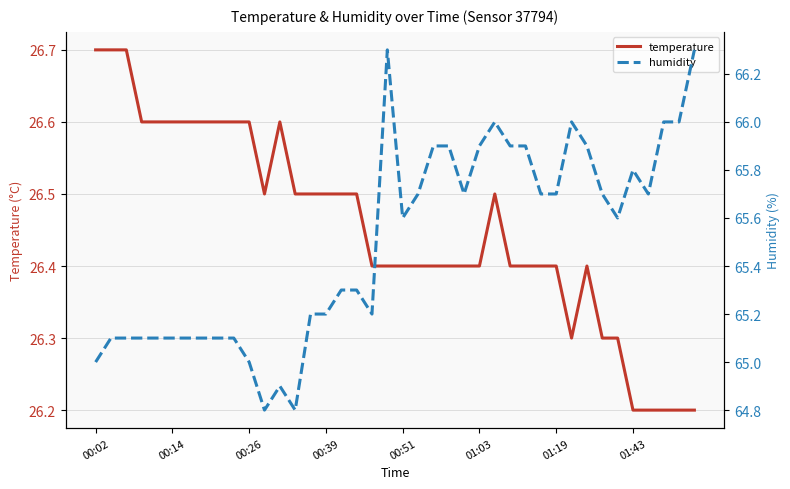

How many temperature values are between 26 and 27?

40